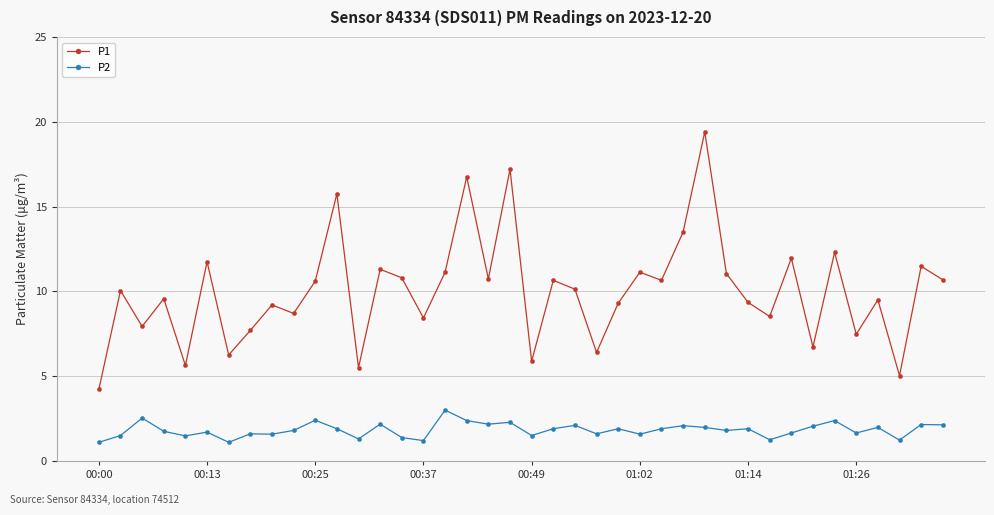

Which series has the largest total across all categories?

P1